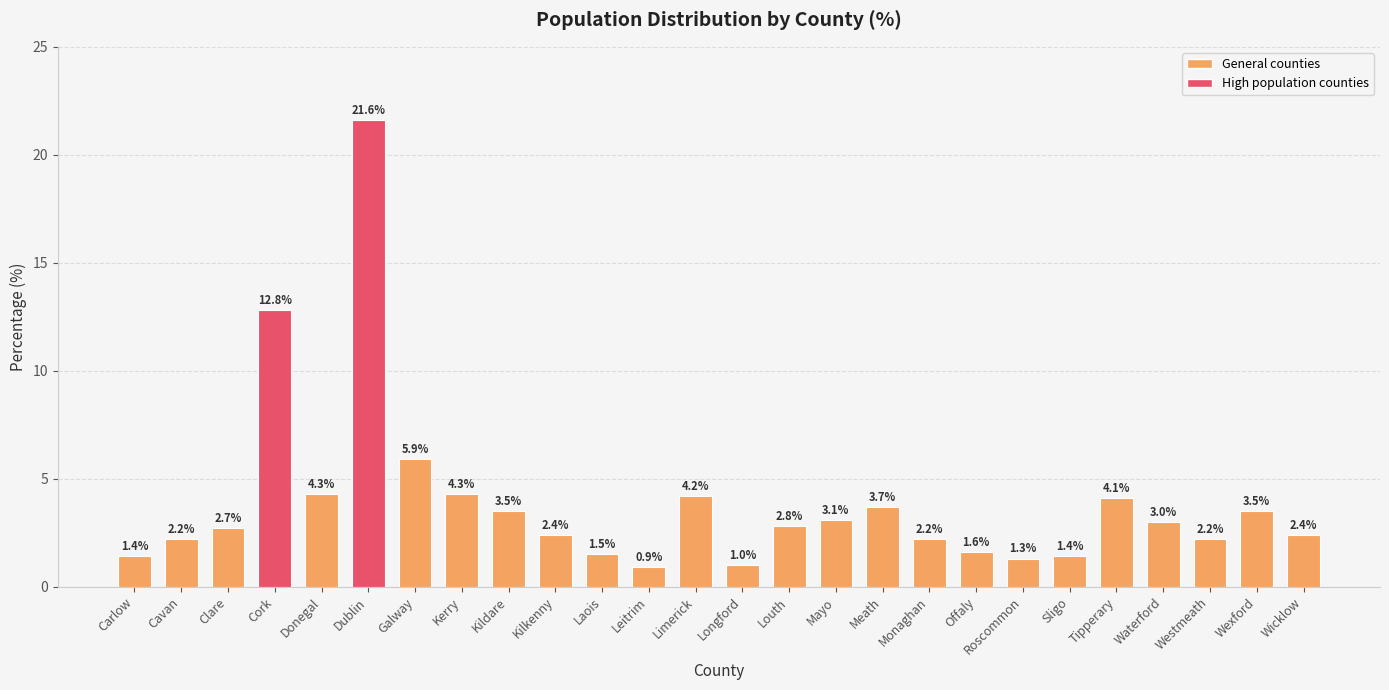

At which category does the chart reach its peak across all series?

Dublin